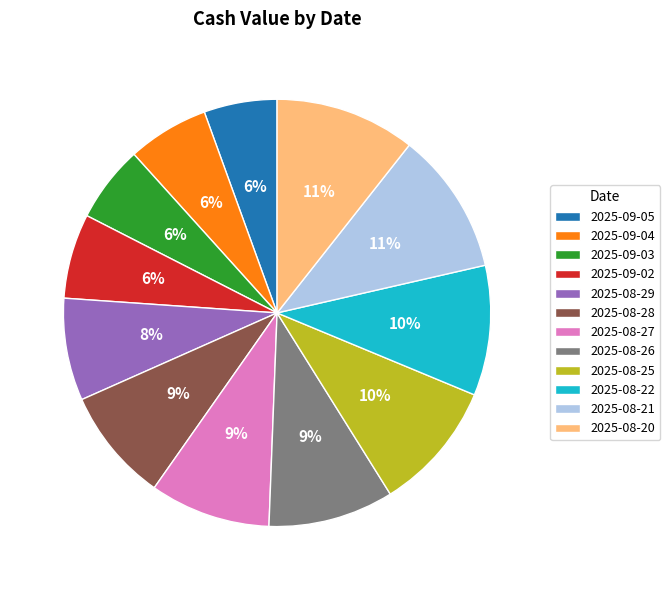

Between 2025-09-04 and 2025-08-20, which is larger?

2025-08-20